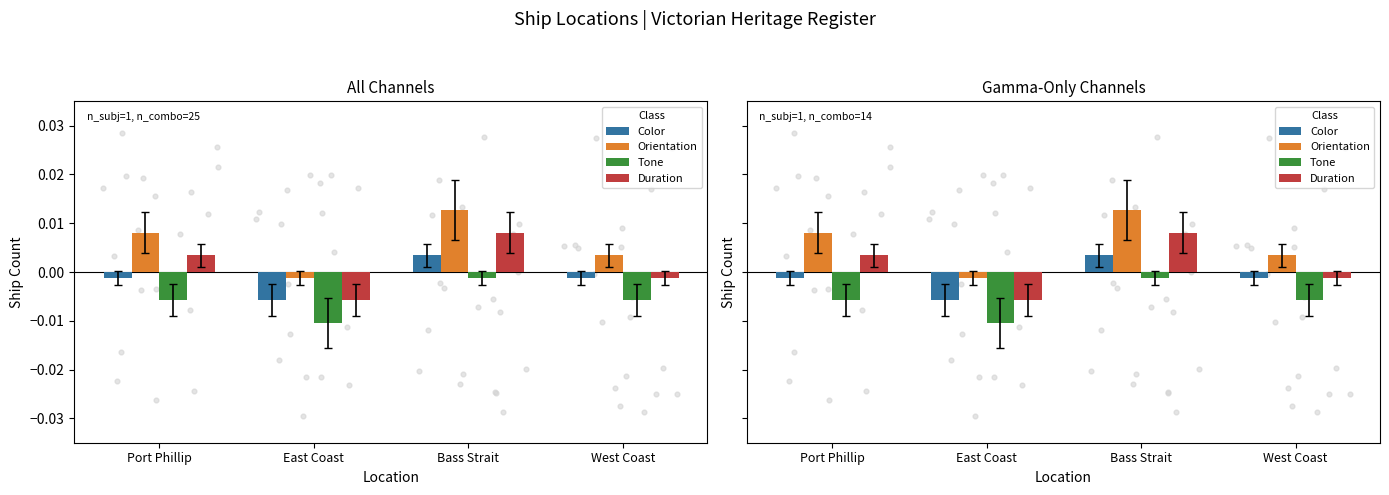

At how many categories does at least one series exceed 0?

3